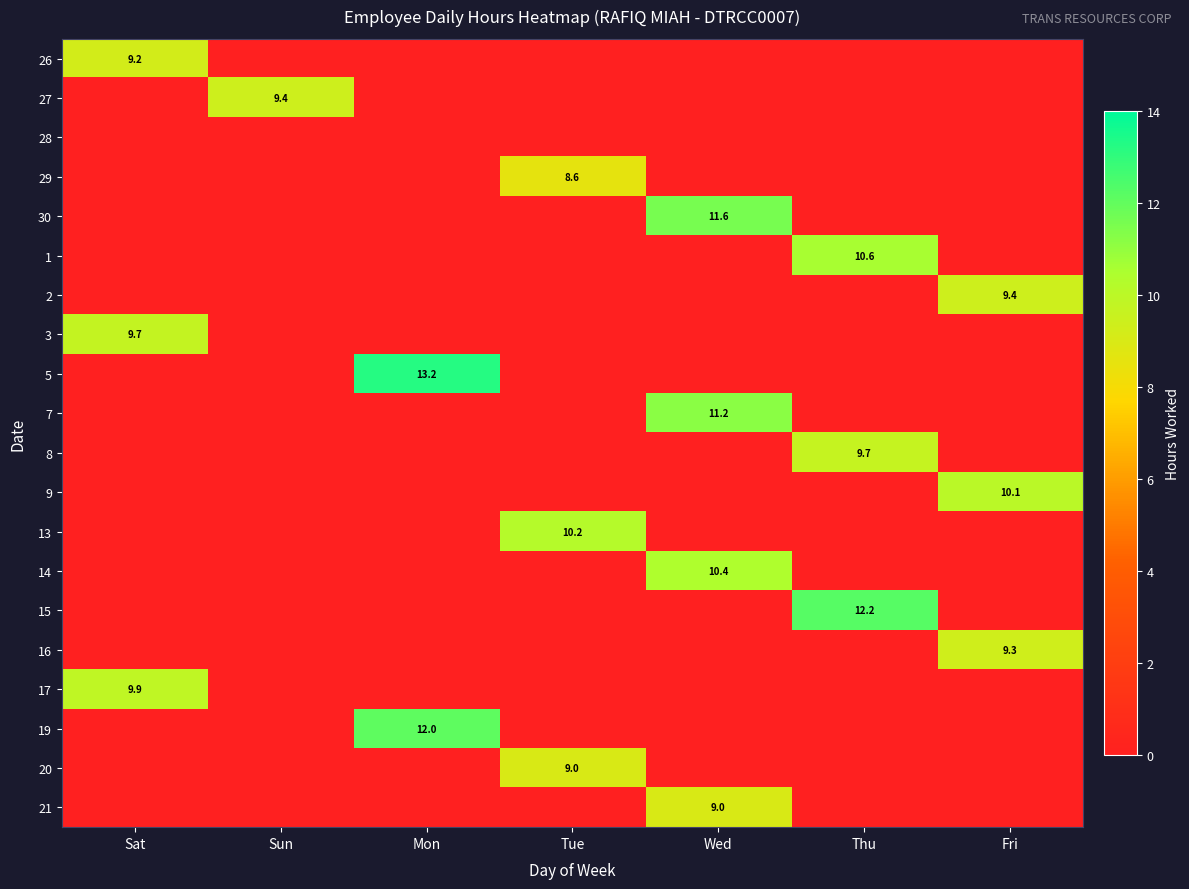

The value of 3 at Sat is 9.7. True or false?

True